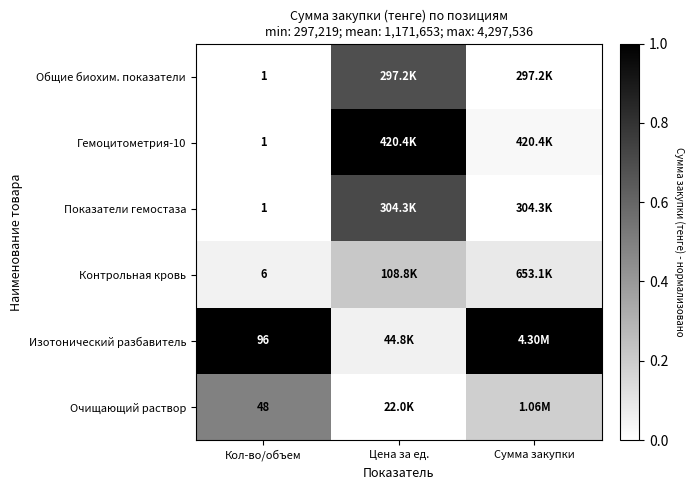

Count the number of categories in the chart.

3